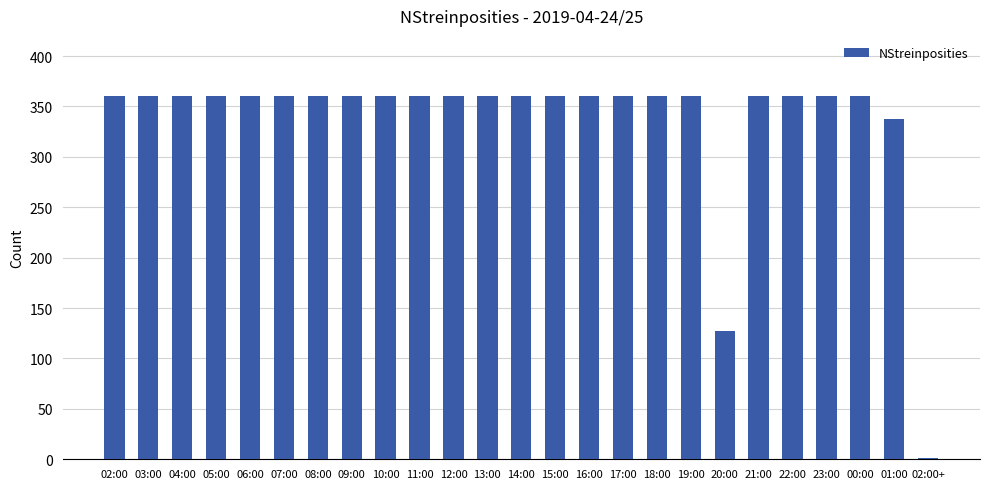

Approximately how many times larger is the value at 22:00 compared to 12:00?

1.0